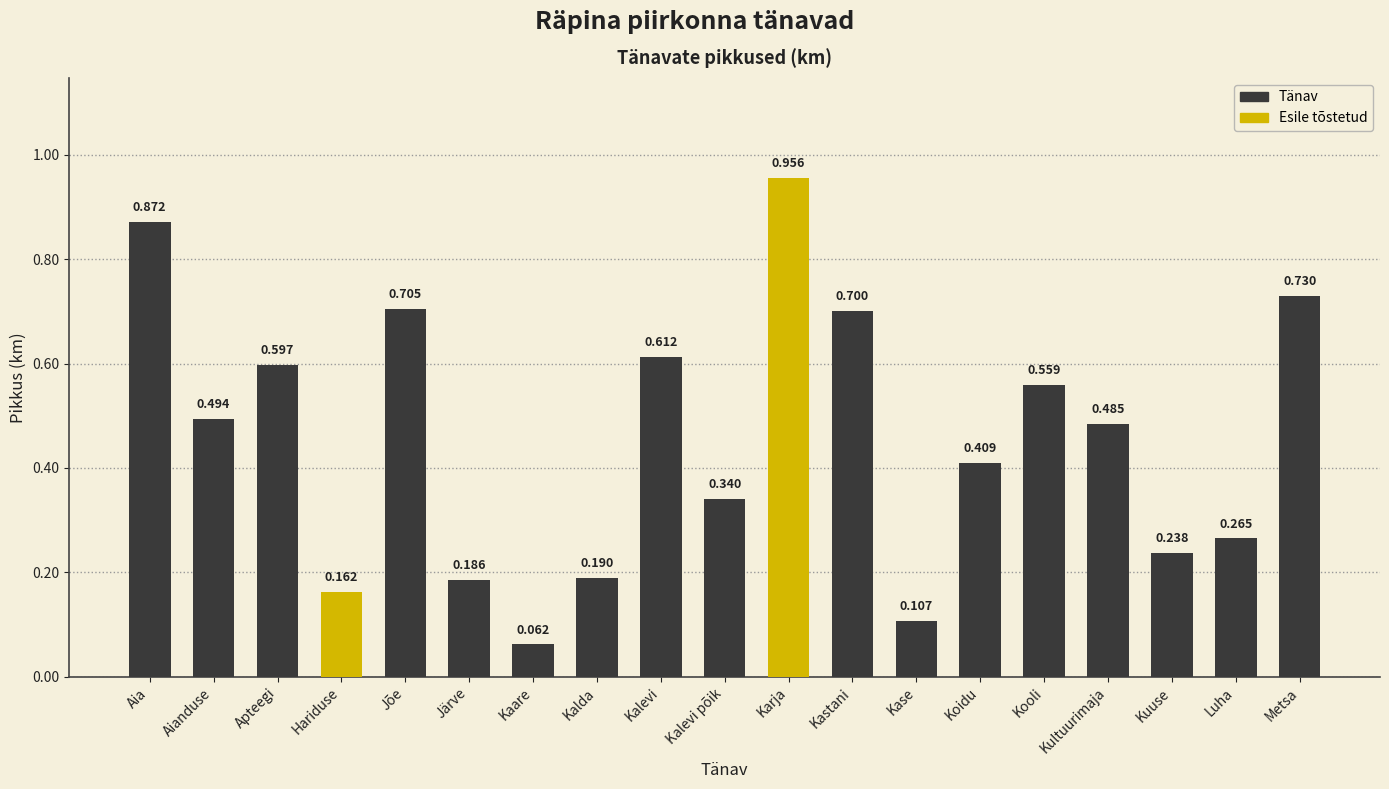

What is the label of the 7th bar from the right?

Kase